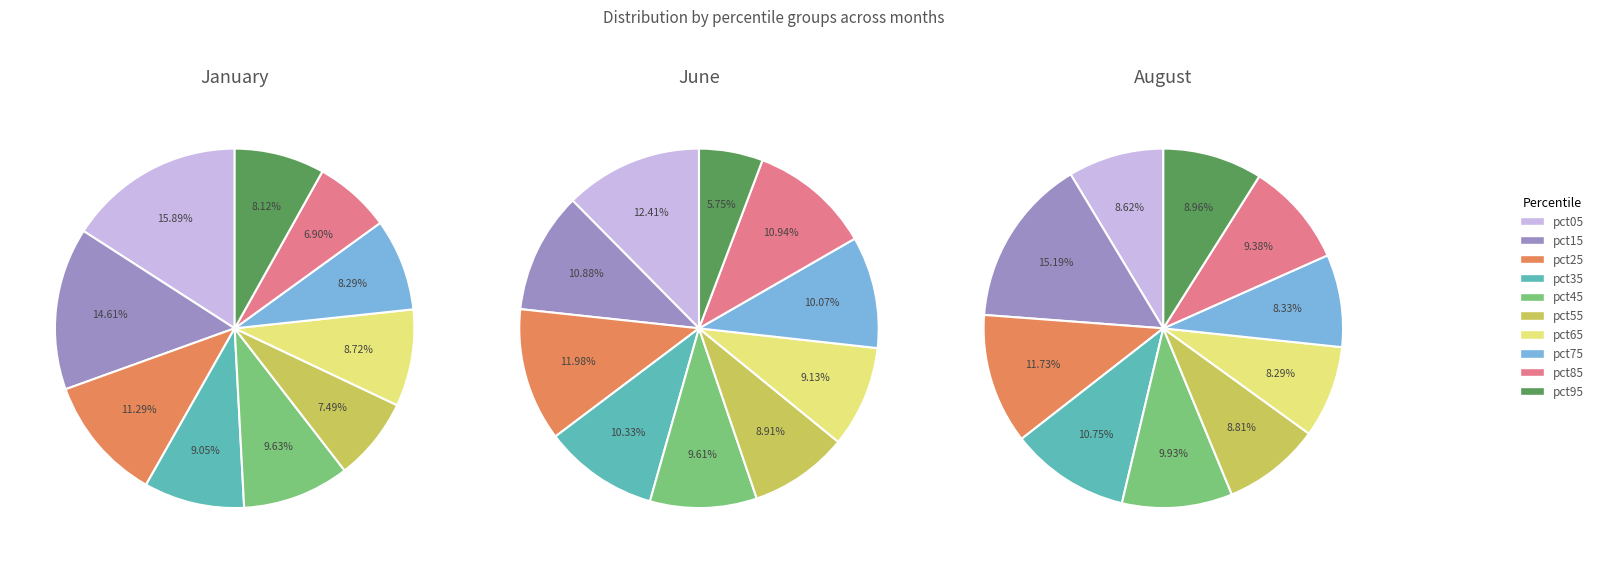

How many segments does this pie chart have?

10